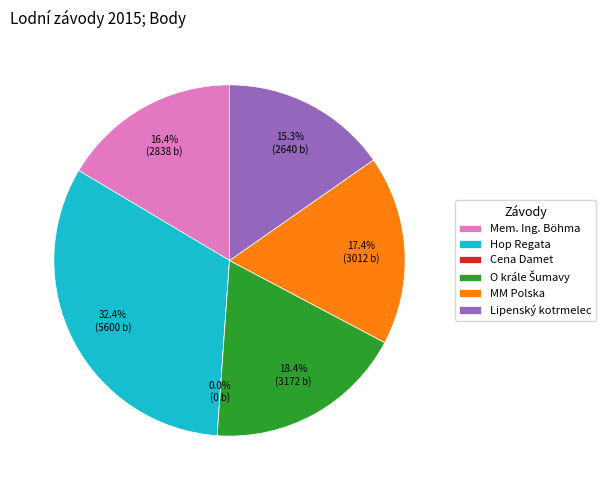

Rank the categories by value from lowest to highest.

Cena Damet, Lipenský kotrmelec, Mem. Ing. Böhma, MM Polska, O krále Šumavy, Hop Regata